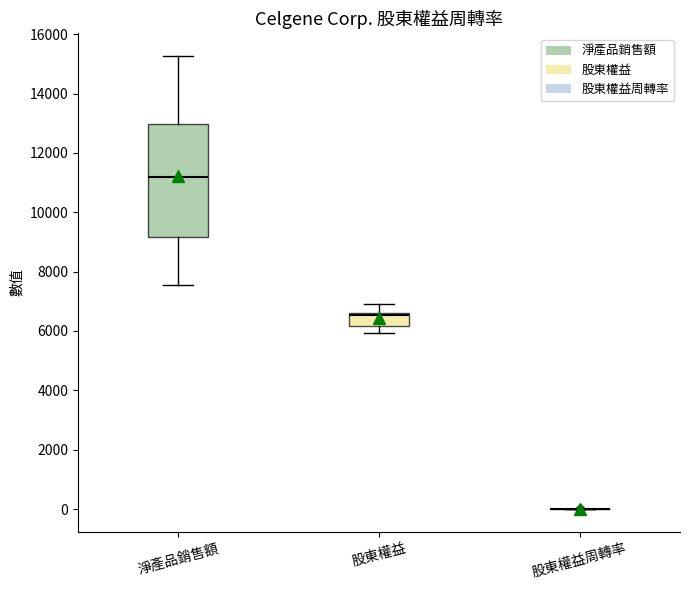

Reading left to right, read every box against the y-axis: the position of its median line, the range the box covers, and the ends of its whiskers. The values are not printed on the chart, so give them approximately, as read against the axis.

淨產品銷售額: median 11200, box 9200 to 13000, whiskers 7600 to 15200
股東權益: median 6600 (just below the box's upper edge), box 6200 to 6600, whiskers 6000 to 7000
股東權益周轉率: box collapsed to a line at 0, whiskers 0 to 0